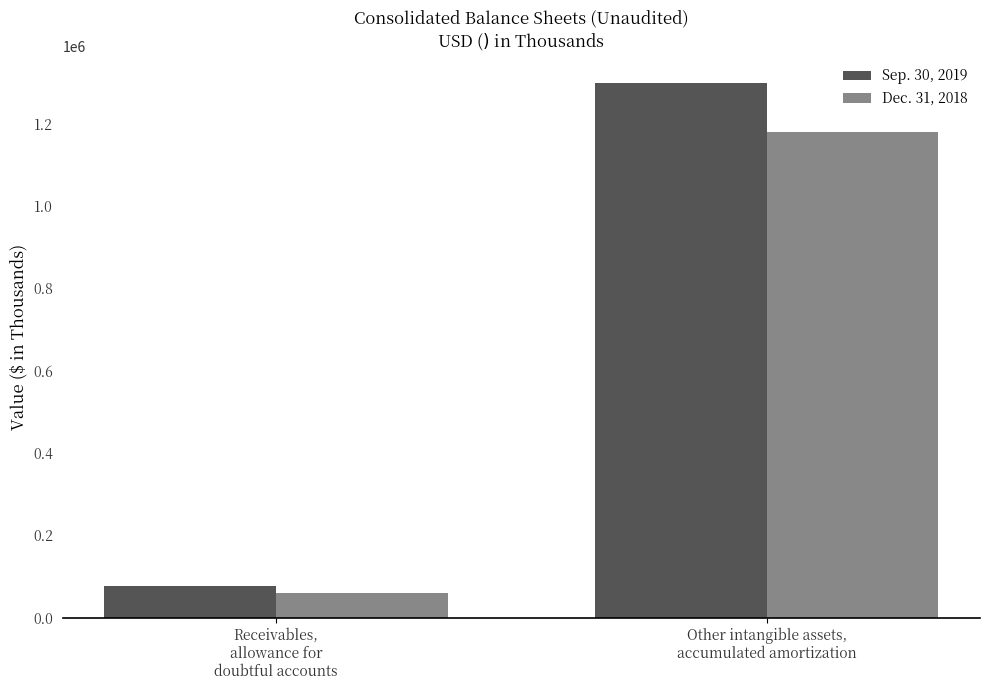

Are the bars grouped side by side (vs. stacked)?

Yes